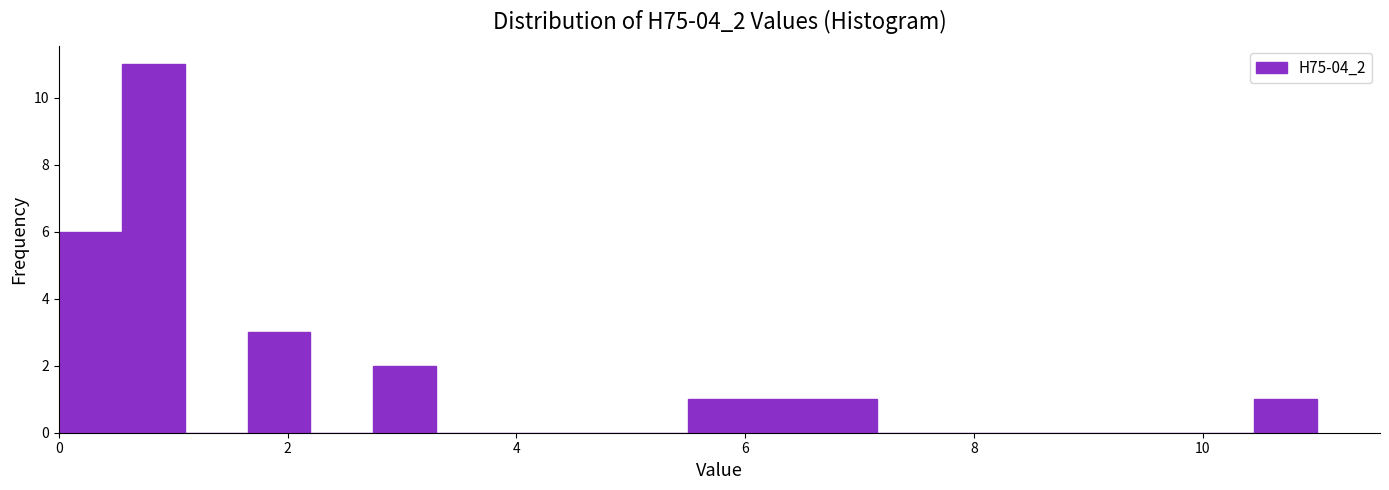

Around what value on the x-axis is the tallest bar? Give the approximate position of its centre, as read against the axis.

0.8